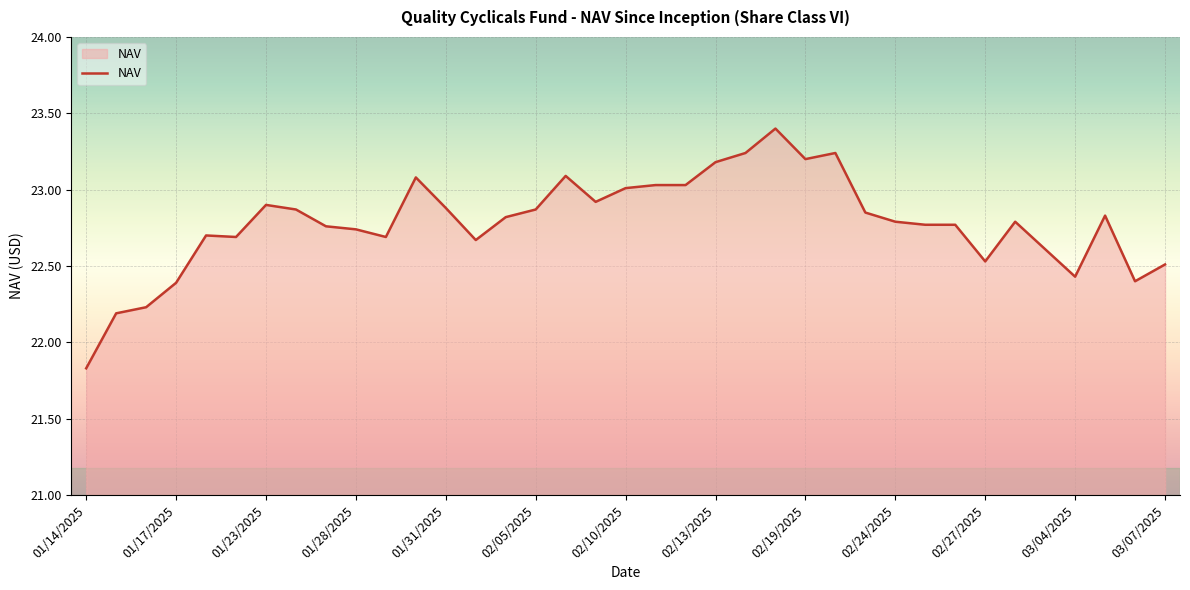

What is the smallest value displayed?

21.8